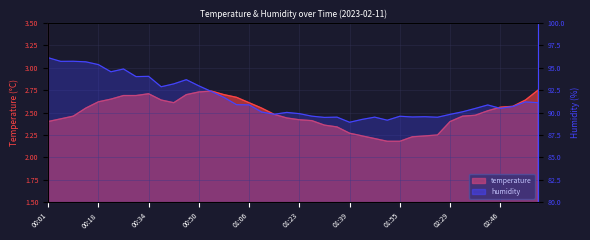

What are all the series names shown in the legend?

temperature, humidity